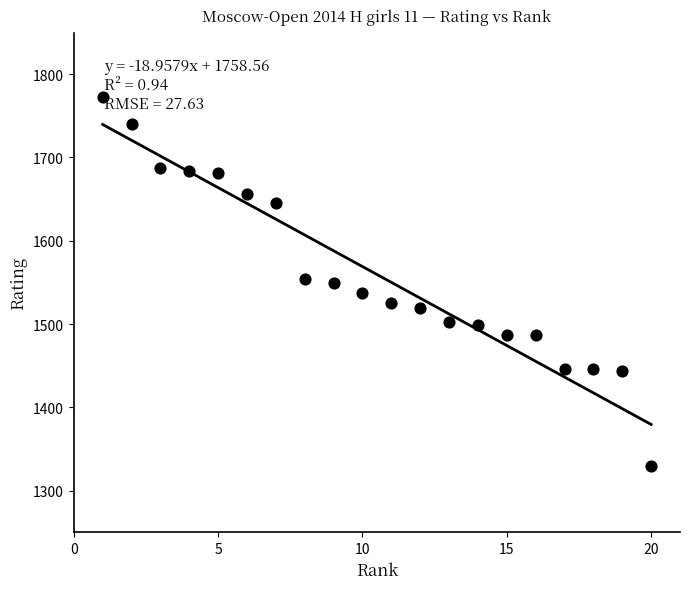

What is the range of Y values (max minus min)?

443